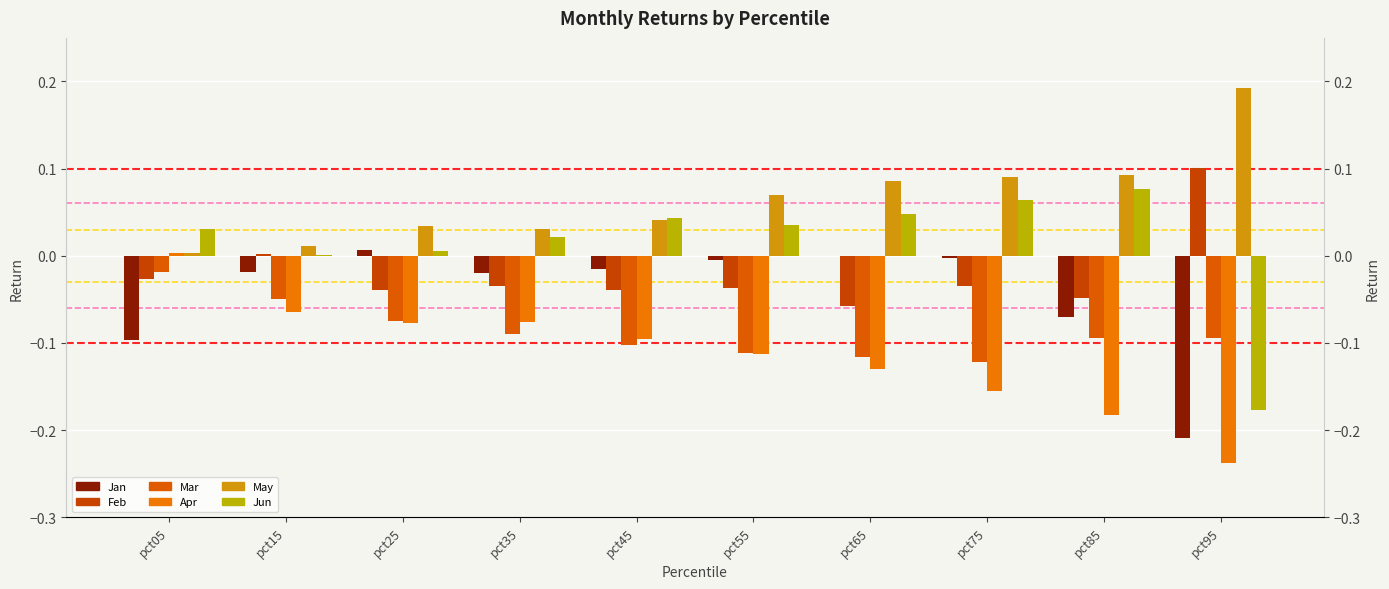

List the series in order of their peak value, lowest first.

Mar, Apr, Jan, Jun, Feb, May